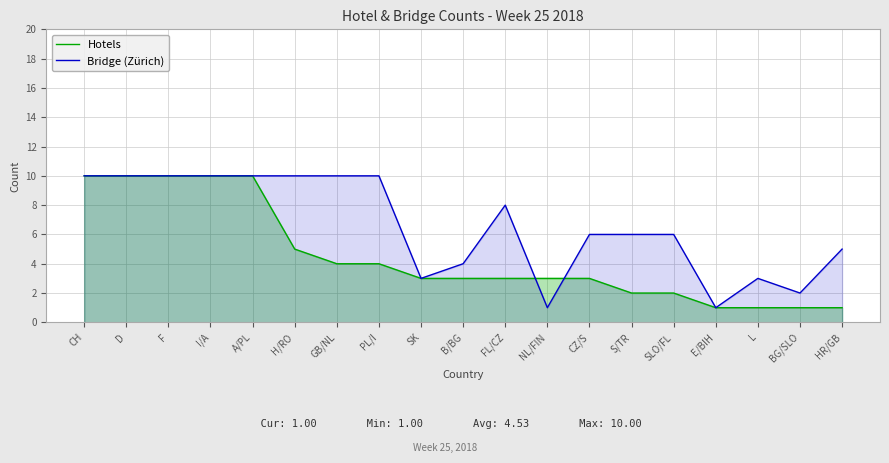

What is the value of the Bridge (Zürich) point at the 15th from the left?

6